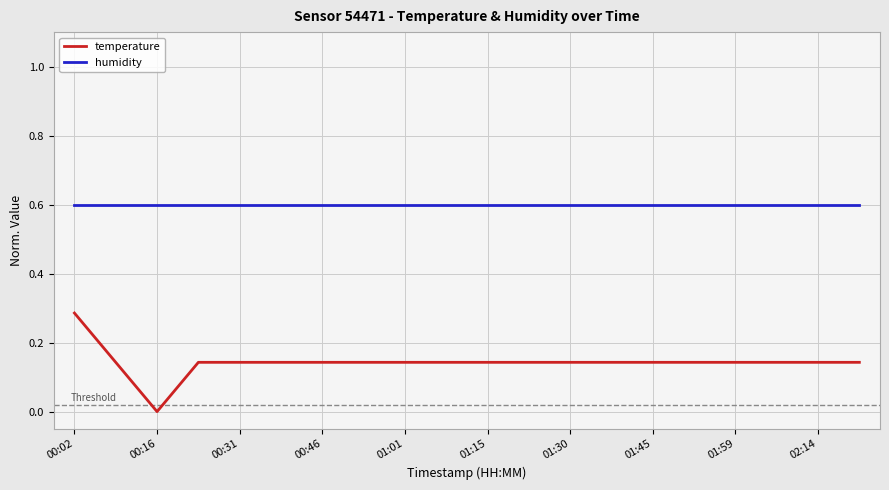

True or false: humidity and temperature cross at least once.

False